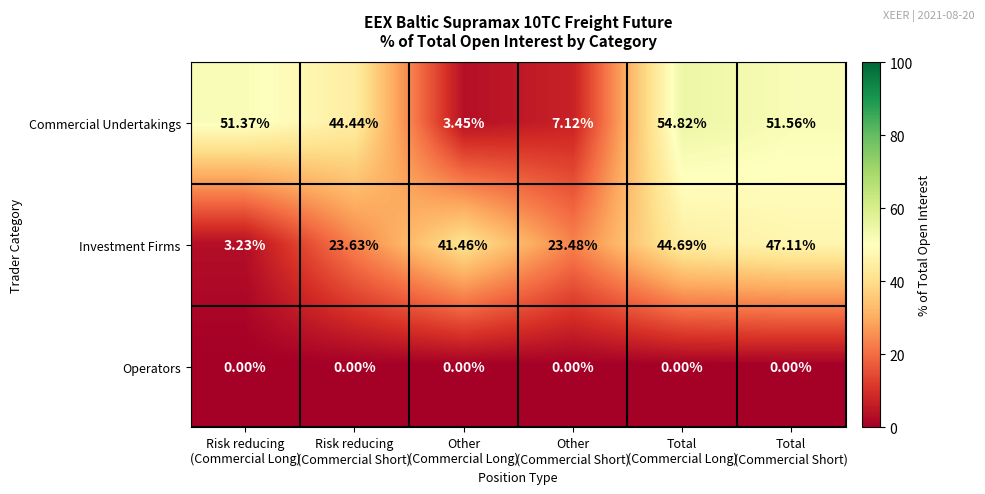

Which series has the largest total across all categories?

Commercial Undertakings